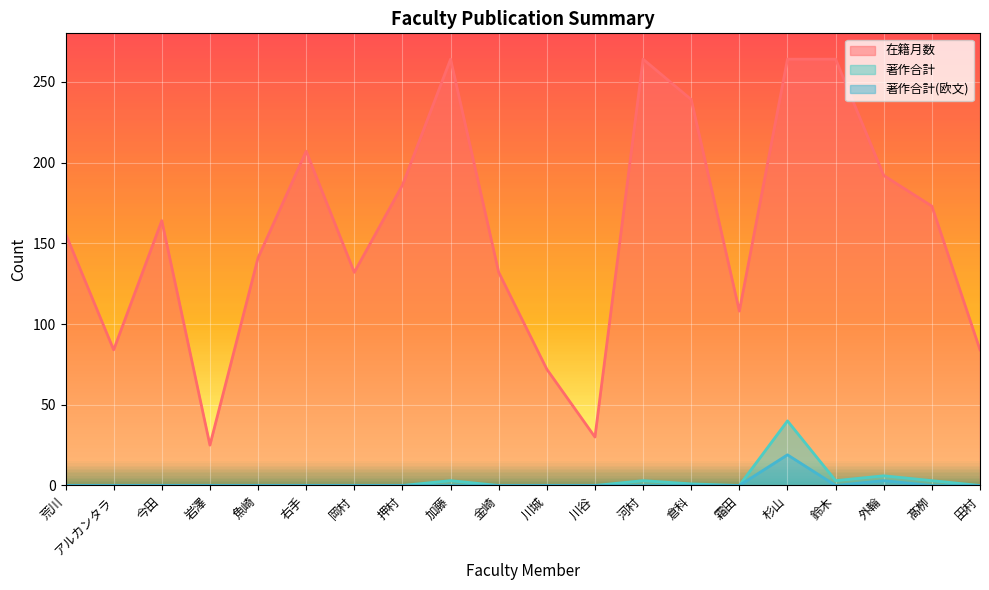

Does the chart display data point markers on the line(s)?

No